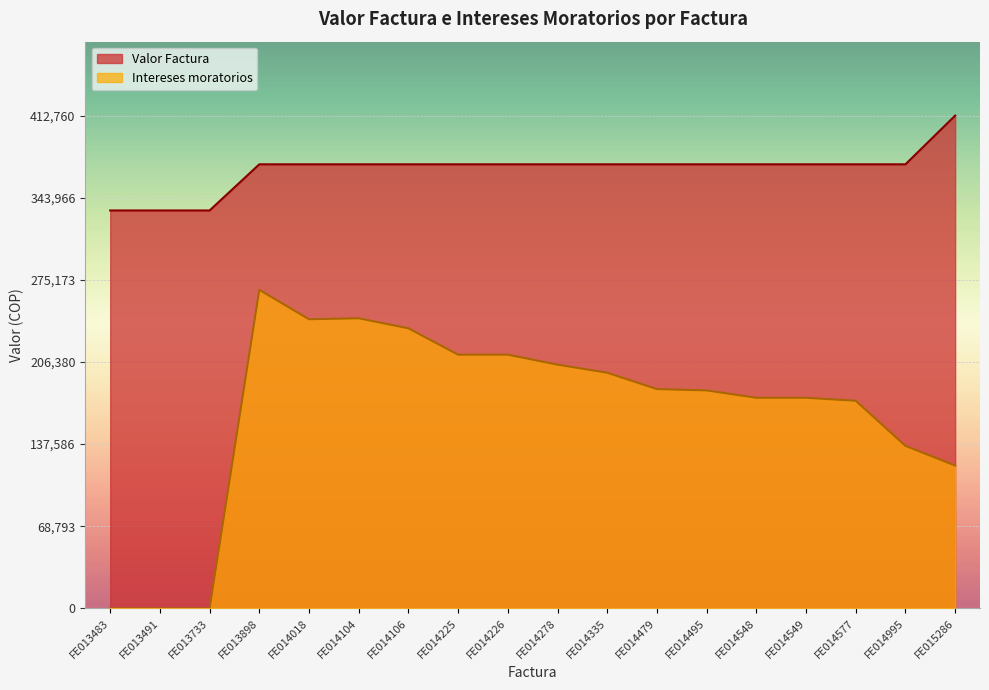

True or false: Valor Factura has a value of 371953 at FE014549.

True